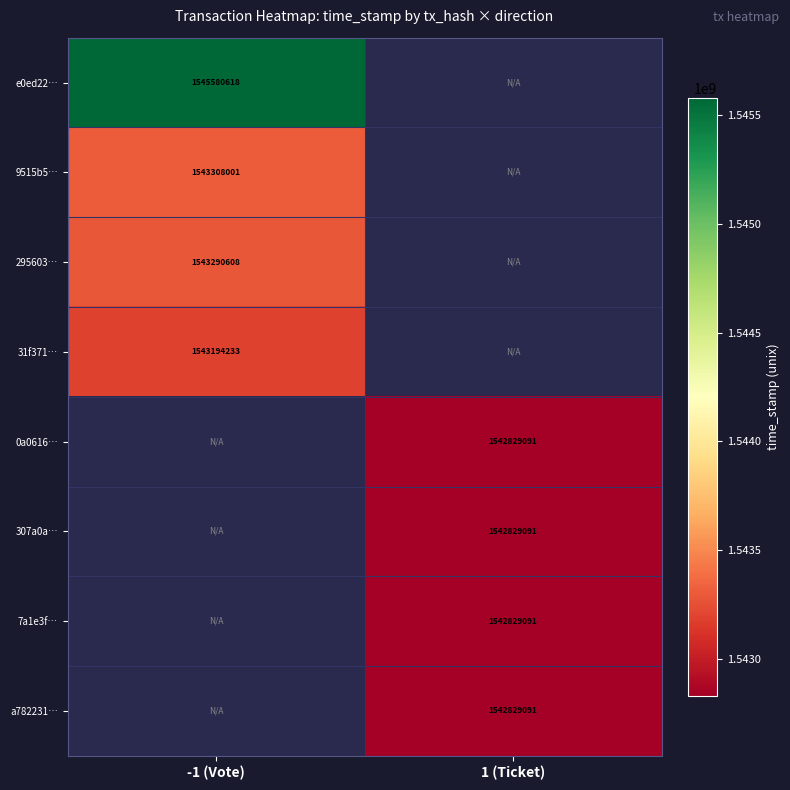

The 307a0a… series shows 1542829091 at 1 (Ticket). True or false?

True